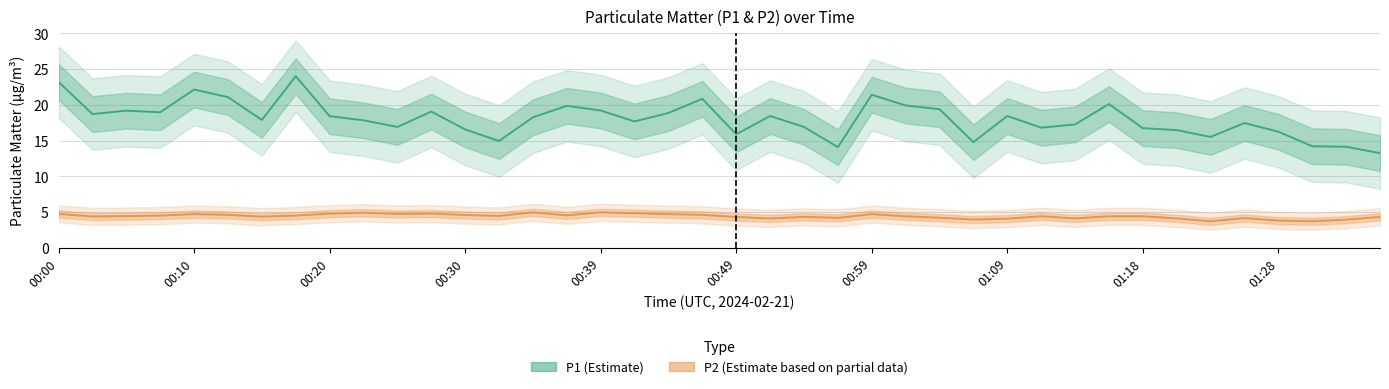

What position from the right is 00:39?

24